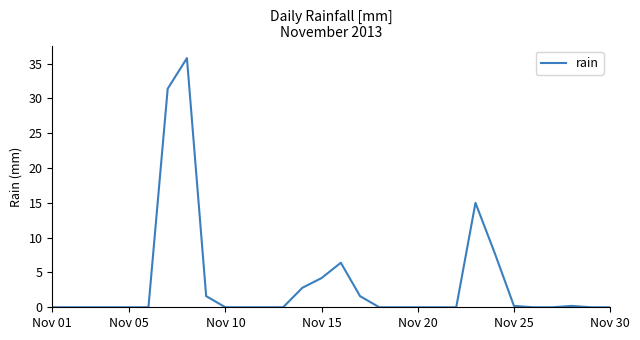

What is the difference between the maximum and minimum values?

35.8